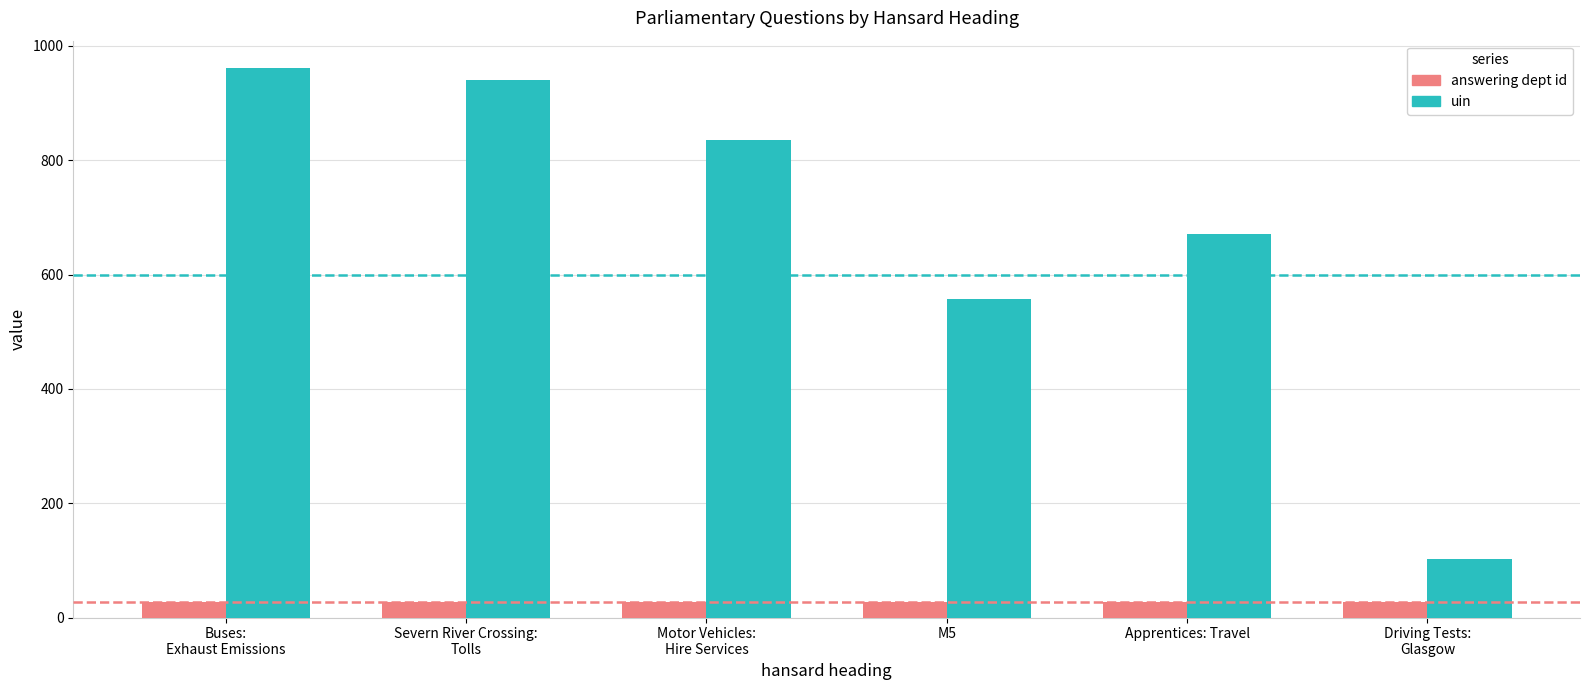

The value of uin at M5 is 958. True or false?

False